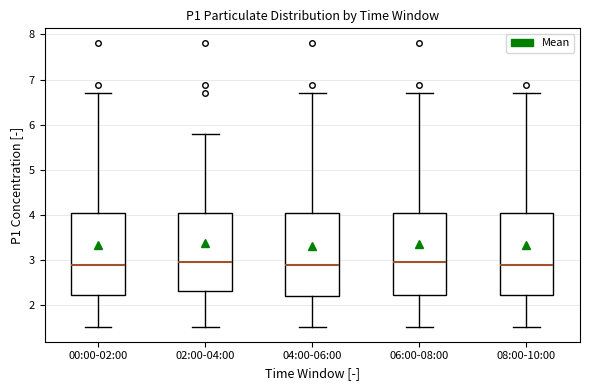

Where does the upper whisker of the box for 08:00-10:00 end on the y-axis? The values are not printed on the chart, so give them approximately, as read against the axis.

6.7